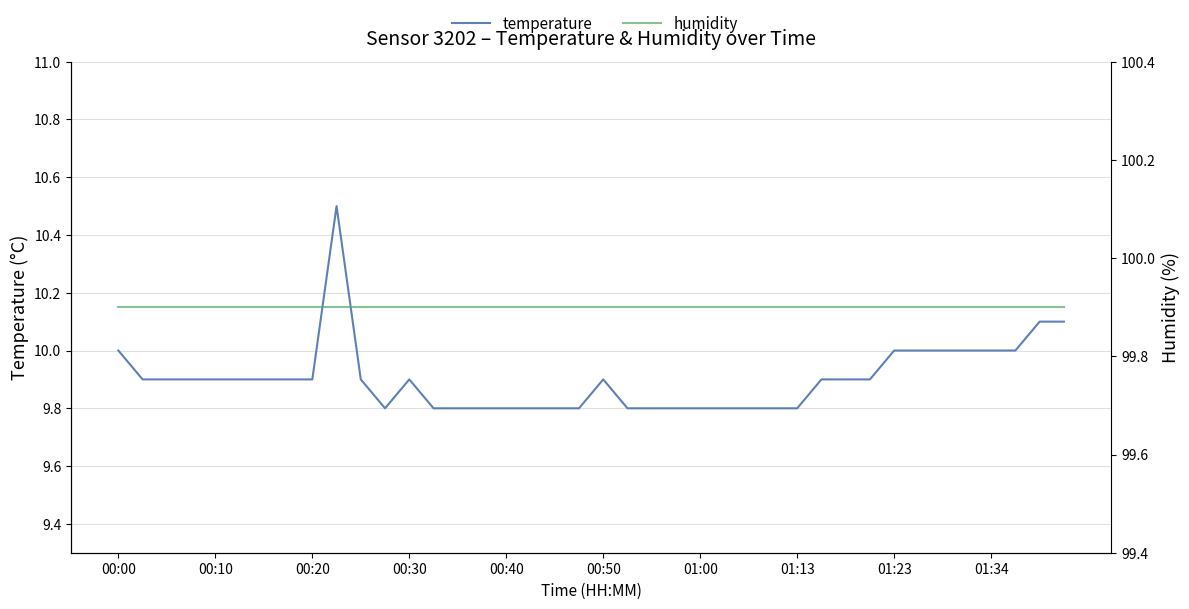

The temperature series shows 9.9 at 00:20. True or false?

True